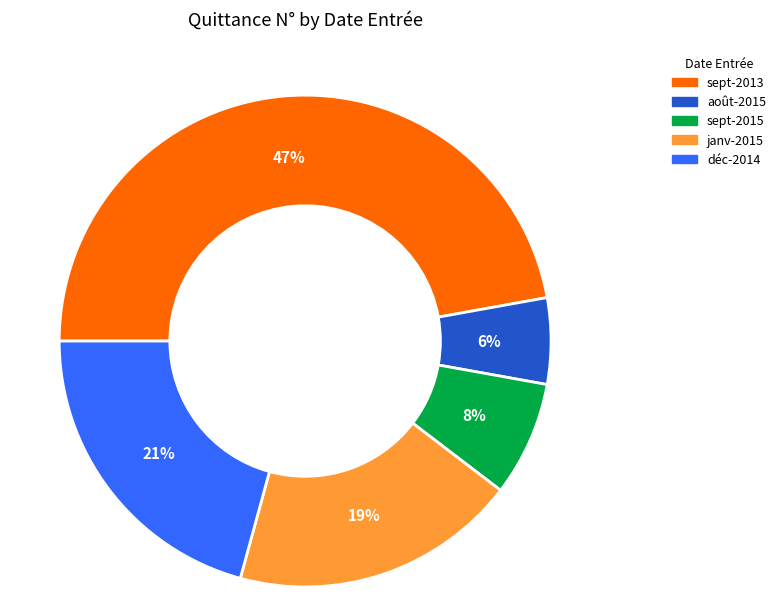

Is there any slice that represents more than half of the pie?

No